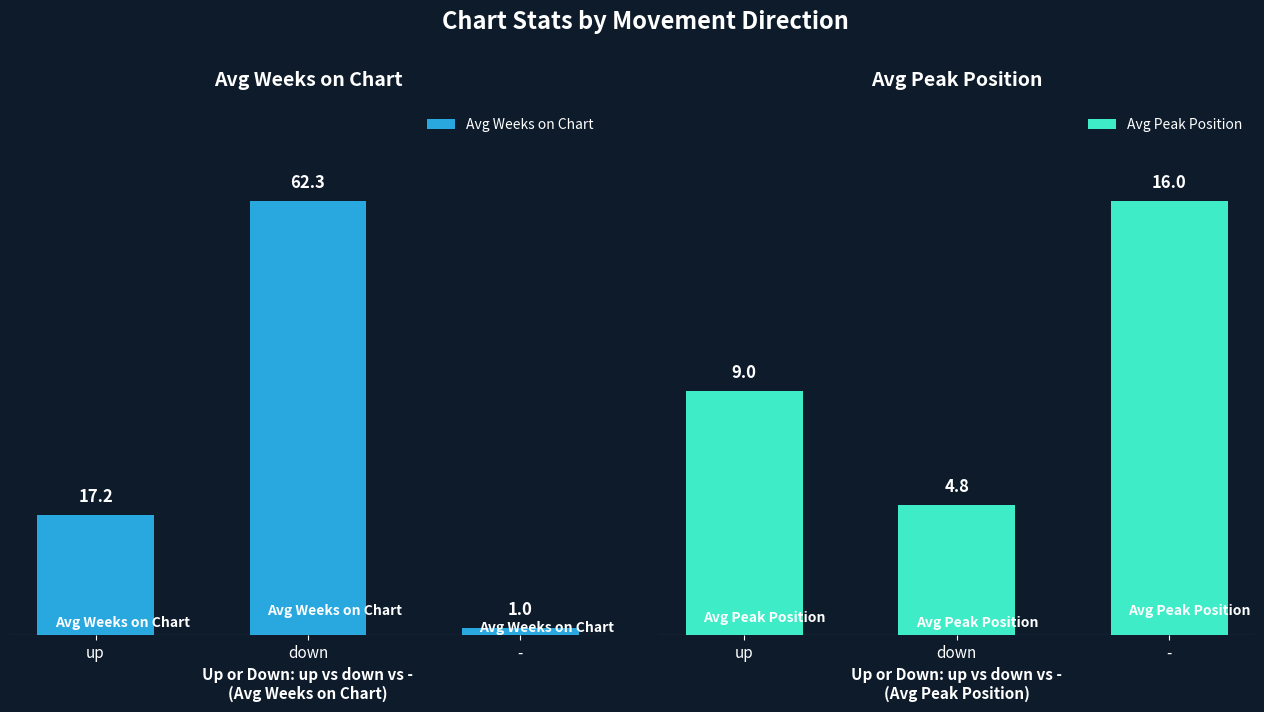

Where does the Avg Peak Position series first go above 9?

-